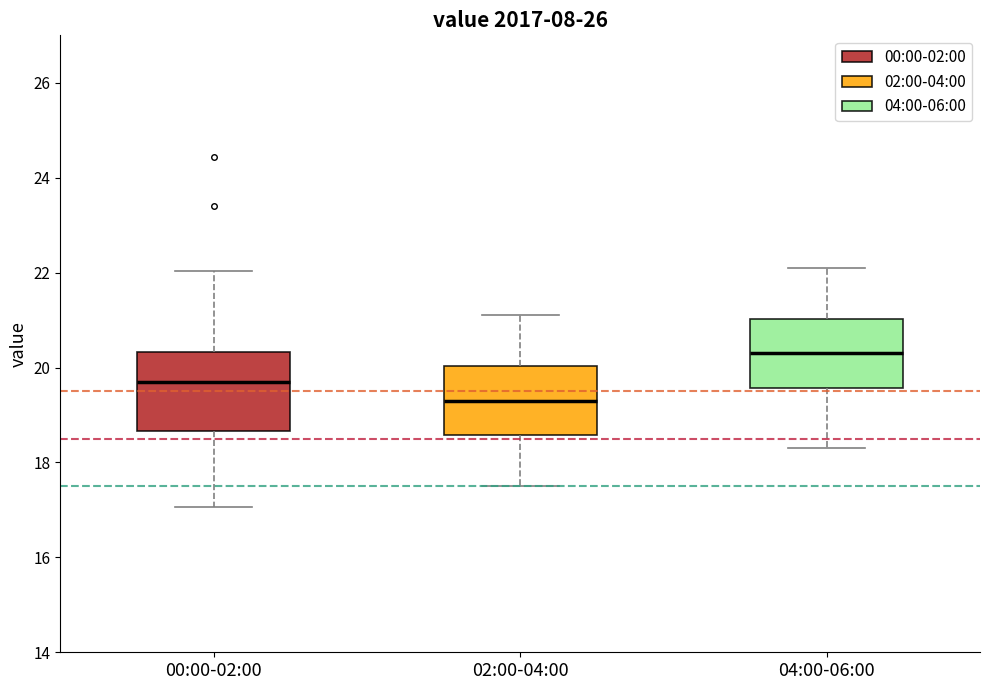

Which box is the tallest, from its lower edge to its upper edge?

00:00-02:00